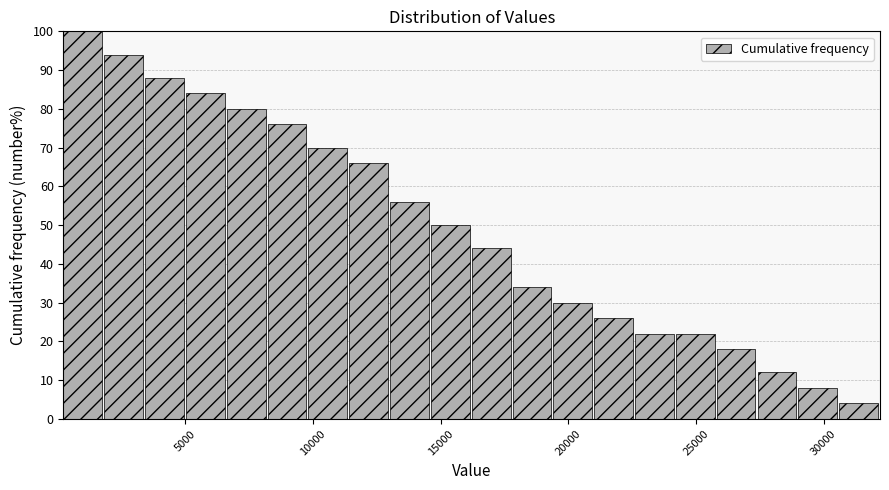

Read against the x-axis, roughly where is the centre of the tallest bar?

1000